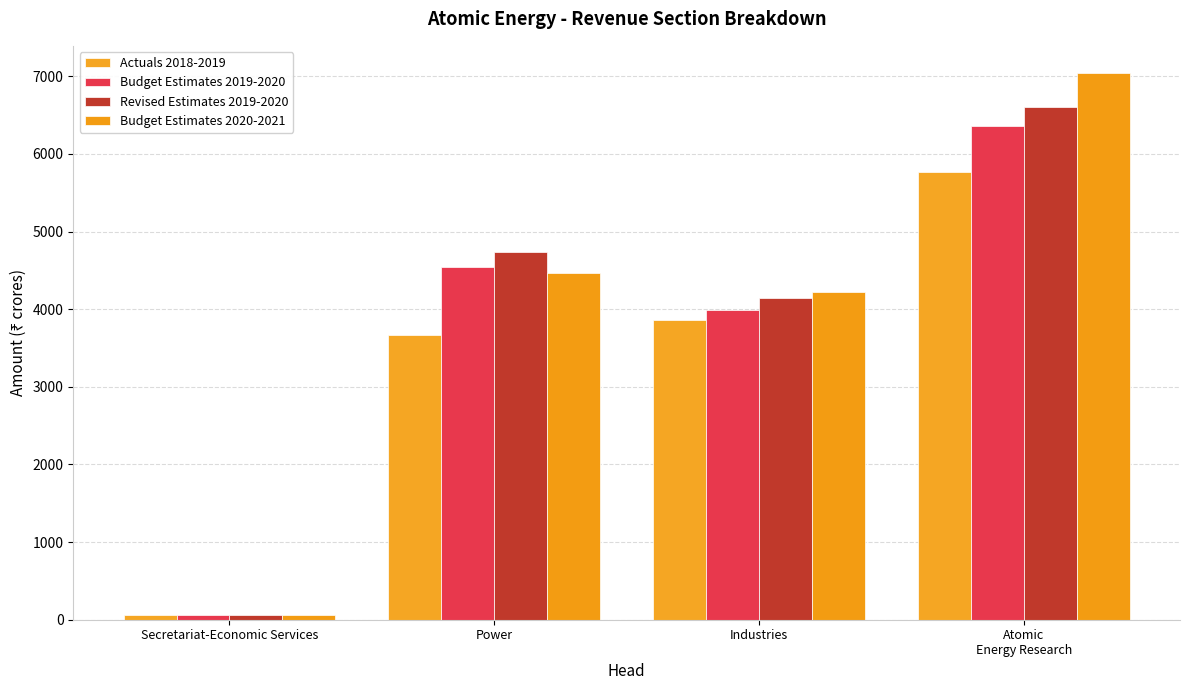

At which category is the sum across all series the highest?

Atomic
Energy Research